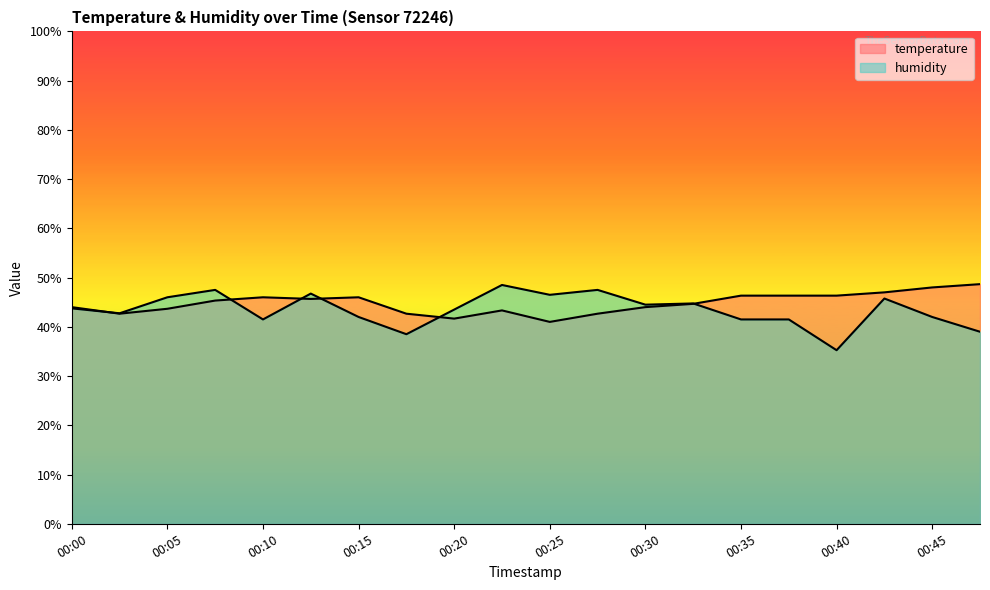

Reading right to left, extract all data points from this chart.

temperature: 00:47=48.7	00:45=48.0	00:42=47.0	00:40=46.3	00:37=46.3	00:35=46.3	00:32=44.7	00:30=44.0	00:27=42.7	00:25=41.0	00:22=43.3	00:20=41.7	00:18=42.7	00:15=46.0	00:13=45.7	00:10=46.0	00:08=45.3	00:05=43.7	00:03=42.7	00:00=44.0
humidity: 00:47=39.0	00:45=42.0	00:42=45.7	00:40=35.2	00:37=41.5	00:35=41.5	00:32=44.7	00:30=44.5	00:27=47.5	00:25=46.5	00:22=48.5	00:20=43.5	00:18=38.5	00:15=42.0	00:13=46.8	00:10=41.5	00:08=47.5	00:05=46.0	00:03=42.8	00:00=43.8